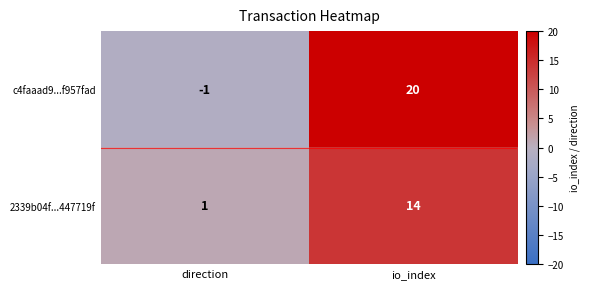

What is the maximum value shown in the chart?

20